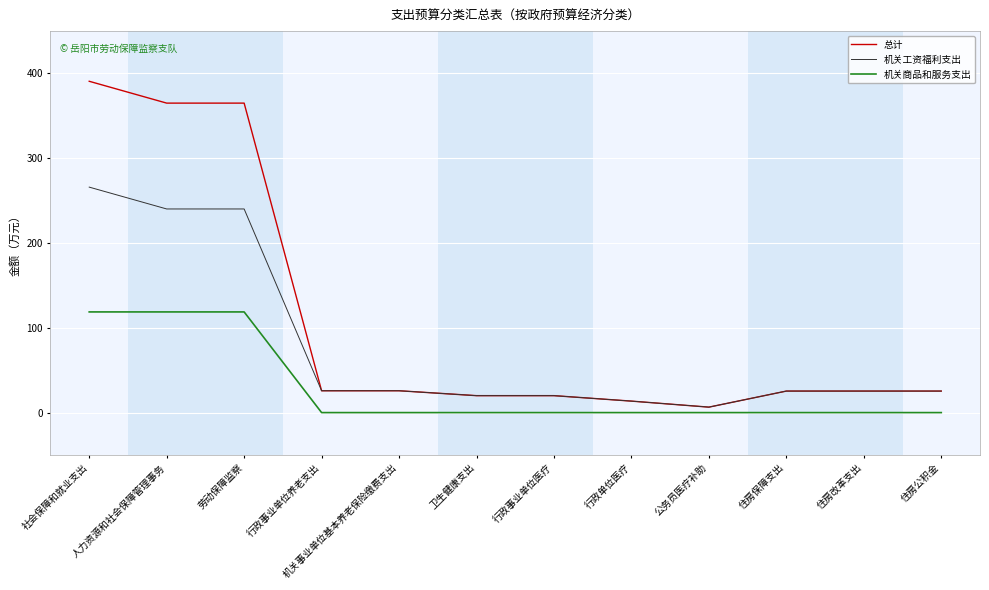

What is the difference between the 机关工资福利支出 values at 社会保障和就业支出 and 住房改革支出?

240.6